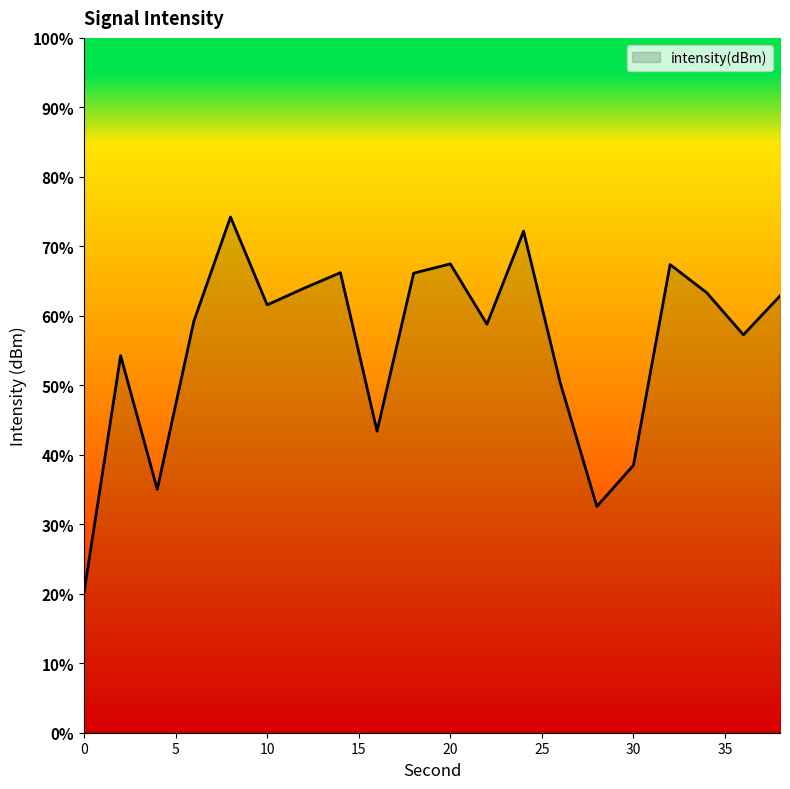

How many series are shown in this chart?

1